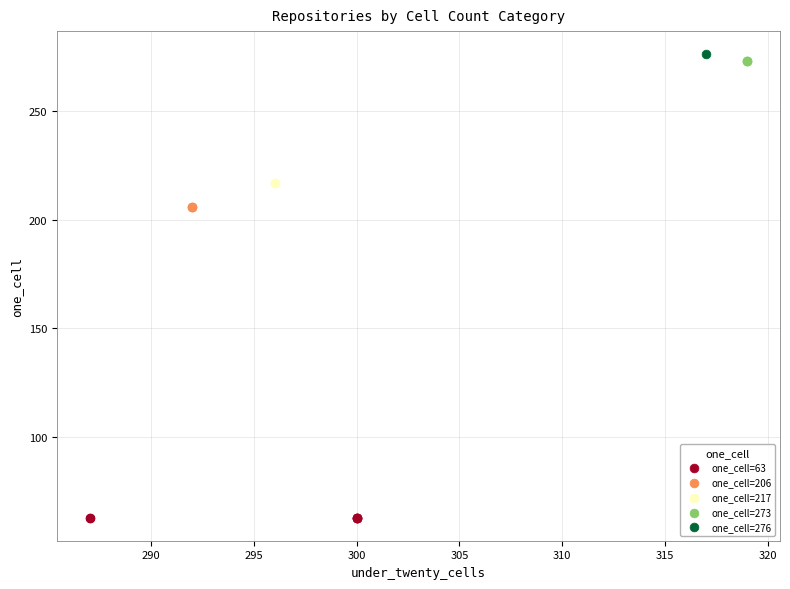

What are all the series names shown in the legend?

one_cell=63, one_cell=206, one_cell=217, one_cell=273, one_cell=276